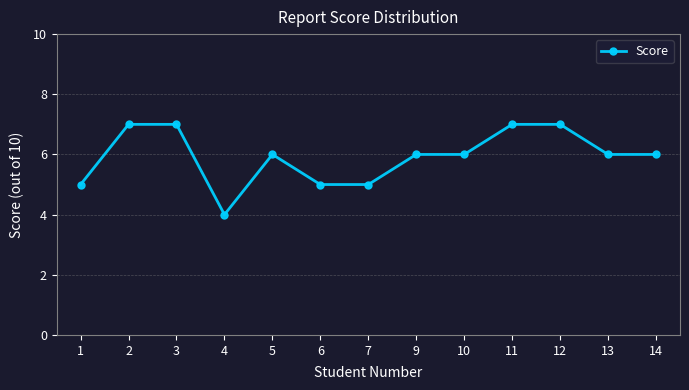

What is the difference between the maximum and minimum values?

3